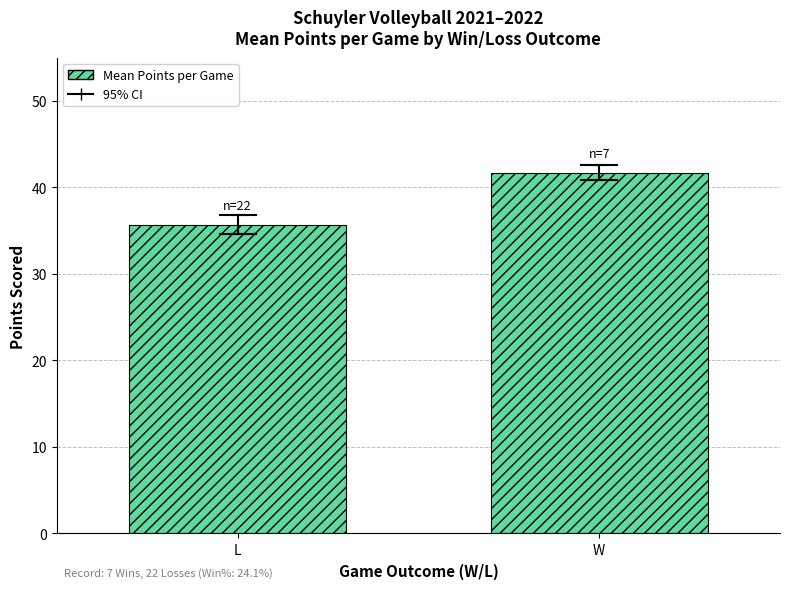

What is the label of the 1st bar from the left?

L